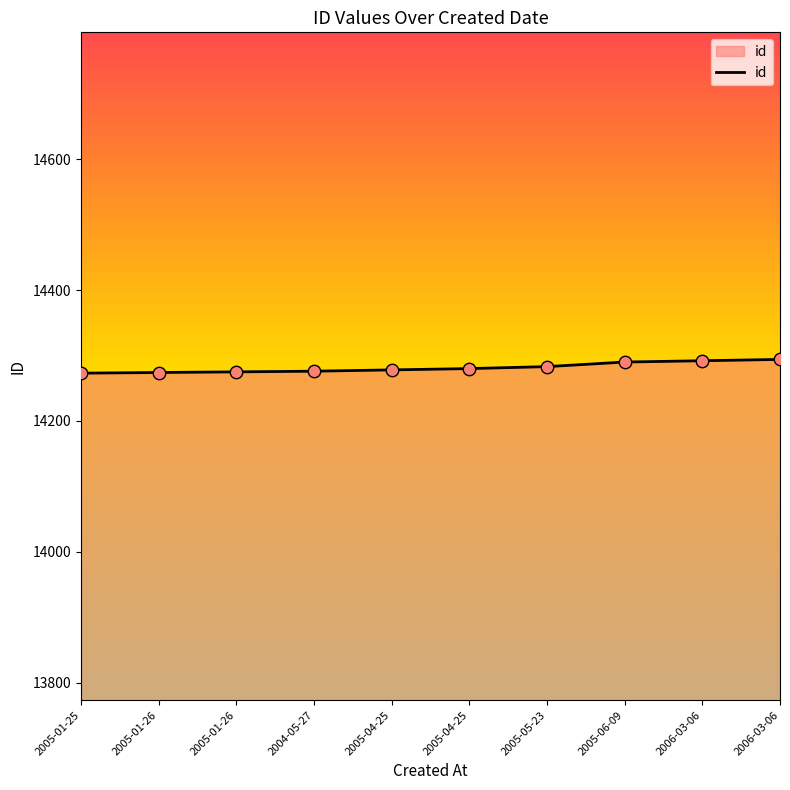

Which has a higher value, 2005-04-25 or 2006-03-06?

2006-03-06